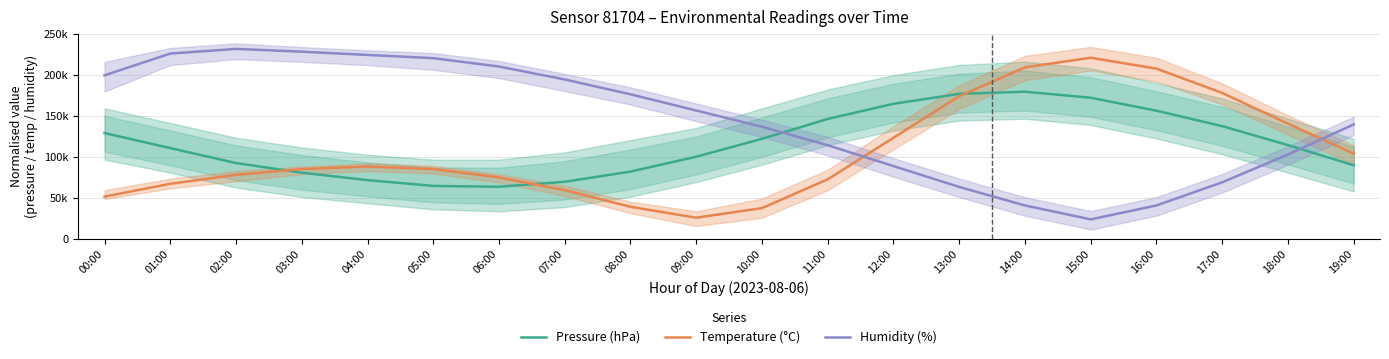

At 16:00, list the series in order from largest to smallest.

Temperature (°C), Pressure (hPa), Humidity (%)